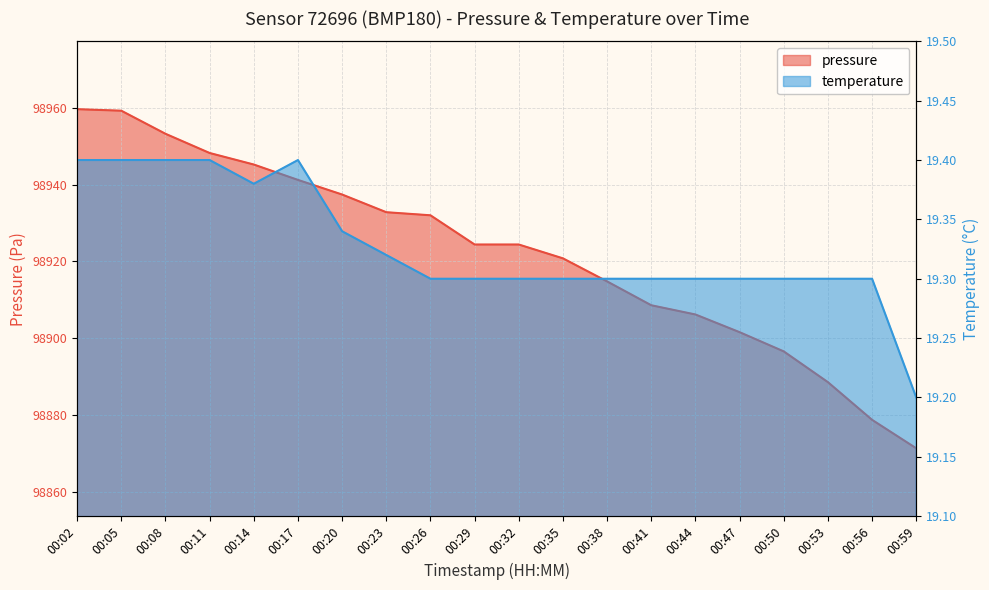

In temperature, how many points are lower than both neighbors (excluding endpoints)?

1